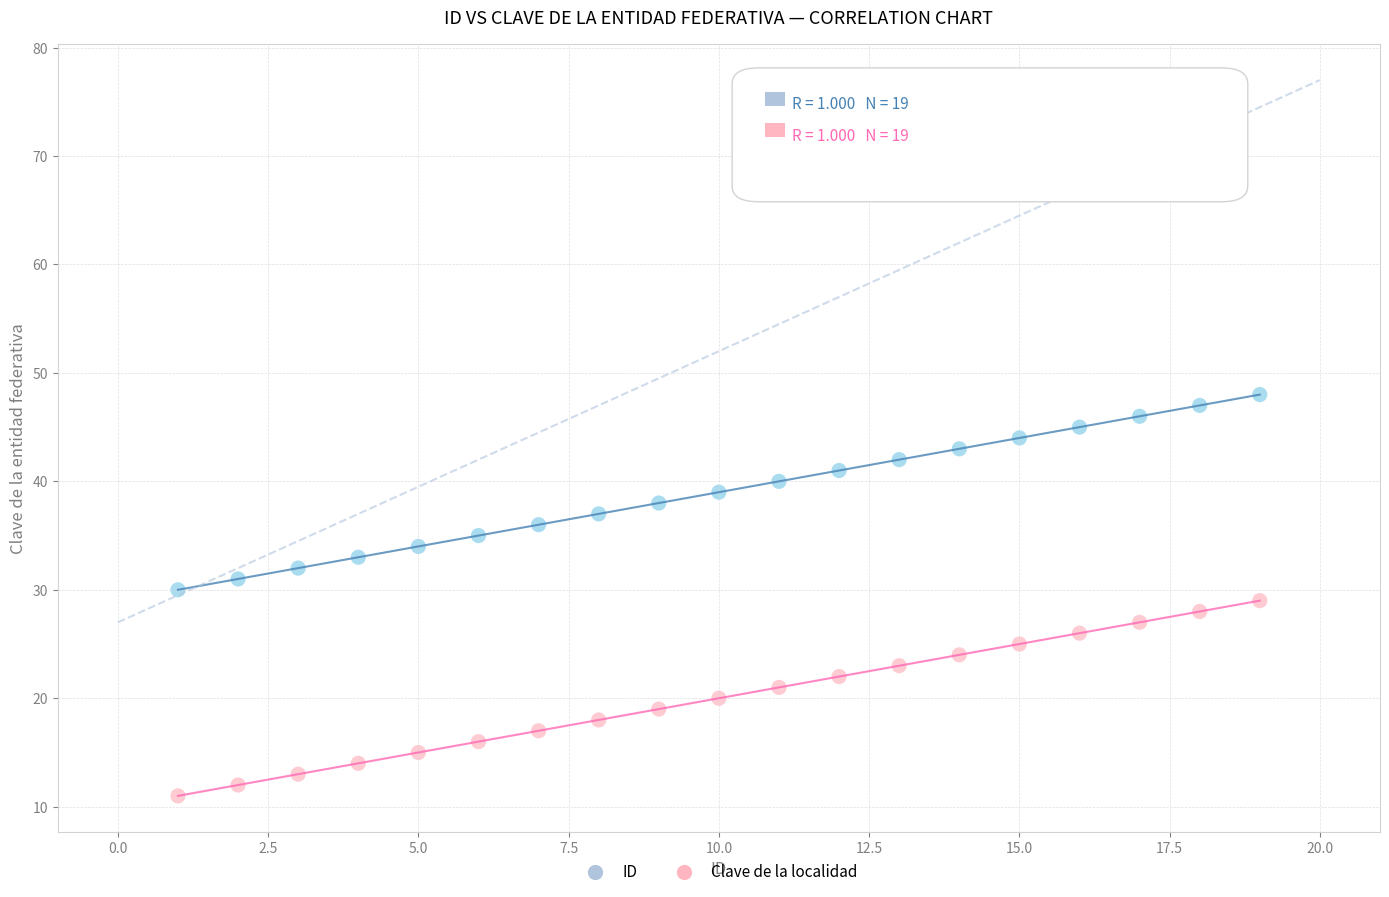

Which series contains the highest Y value?

ID